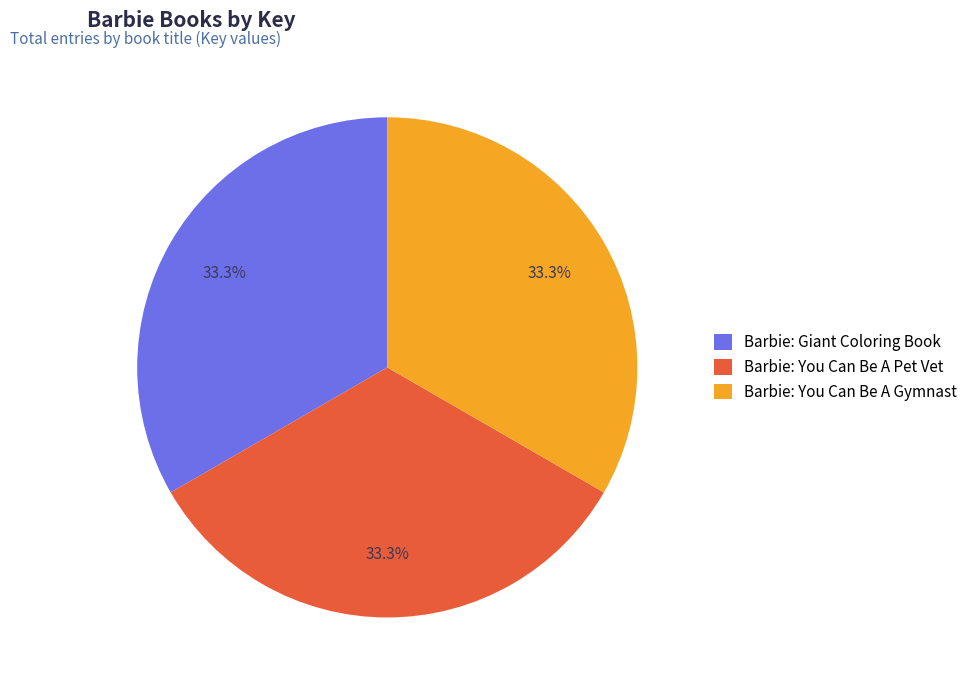

How many segments does this pie chart have?

3